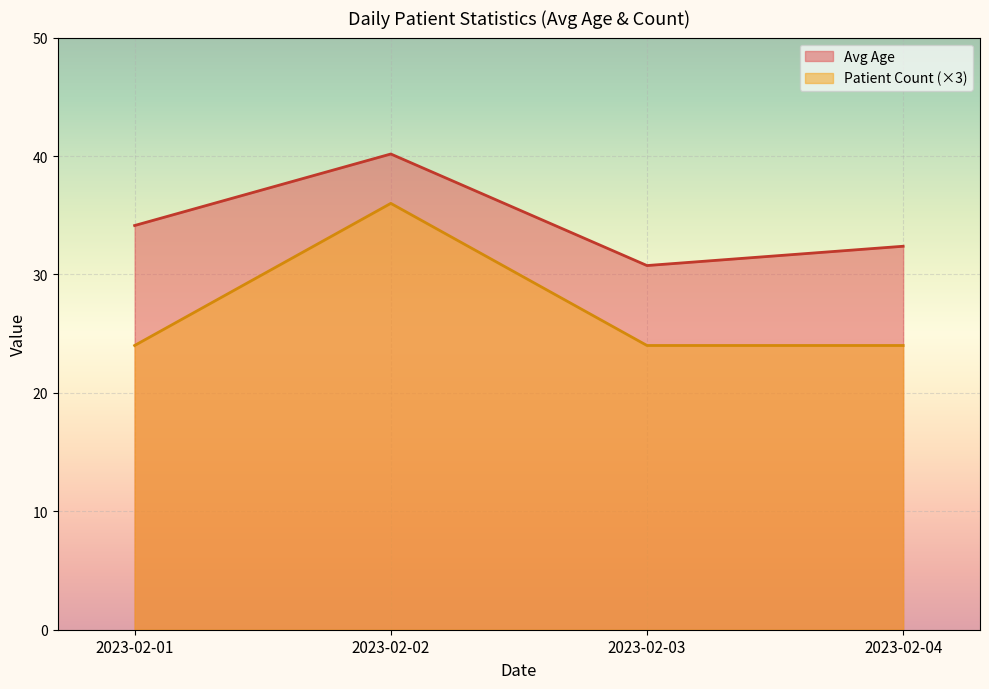

Reading left to right, extract all data points from this chart.

Avg Age: 2023-02-01=34.1	2023-02-02=40.2	2023-02-03=30.8	2023-02-04=32.4
Patient Count (×3): 2023-02-01=24.0	2023-02-02=36.0	2023-02-03=24.0	2023-02-04=24.0